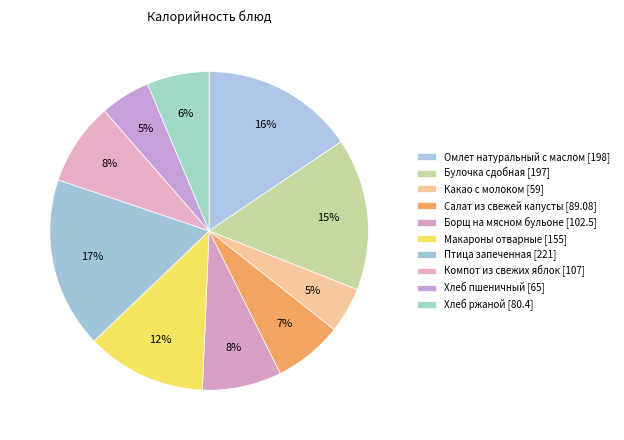

To the nearest percent, what percentage of the pie is Птица запеченная?

17%